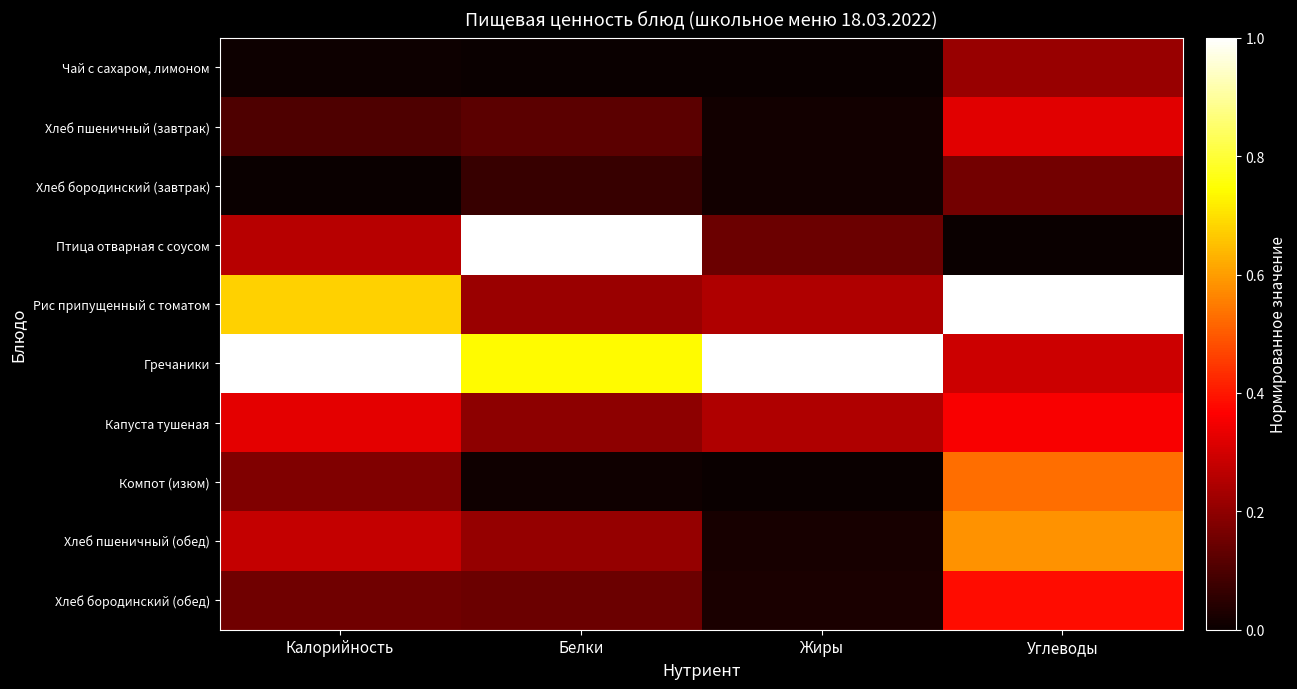

Rank the series by their maximum value, from highest to lowest.

Птица отварная с соусом, Рис припущенный с томатом, Гречаники, Хлеб пшеничный (обед), Компот (изюм), Хлеб бородинский (обед), Капуста тушеная, Хлеб пшеничный (завтрак), Чай с сахаром, лимоном, Хлеб бородинский (завтрак)